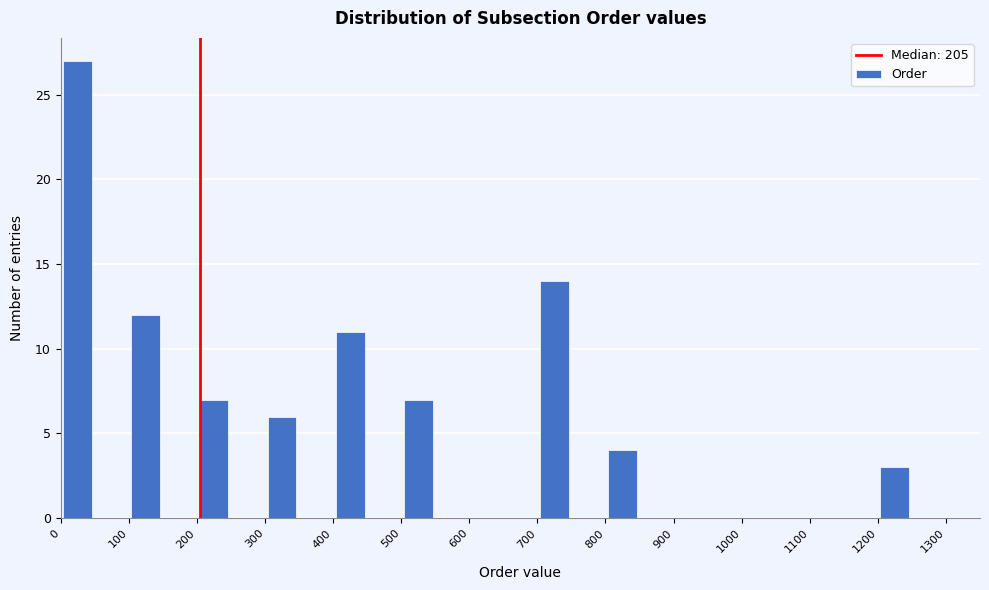

Reading left to right, transcribe this chart: for each bar, give the range it covers on the x-axis and its height. The values are not printed on the chart, so give them approximately, as read against the axis.

0 to 50: 27
50 to 100: 0
100 to 150: 12
150 to 200: 0
200 to 250: 7
250 to 300: 0
300 to 350: 6
350 to 400: 0
400 to 450: 11
450 to 500: 0
500 to 550: 7
550 to 600: 0
600 to 650: 0
650 to 700: 0
700 to 750: 14
750 to 800: 0
800 to 850: 4
850 to 900: 0
900 to 950: 0
950 to 1000: 0
1000 to 1050: 0
1050 to 1100: 0
1100 to 1150: 0
1150 to 1200: 0
1200 to 1250: 3
1250 to 1300: 0
1300 to 1350: 0